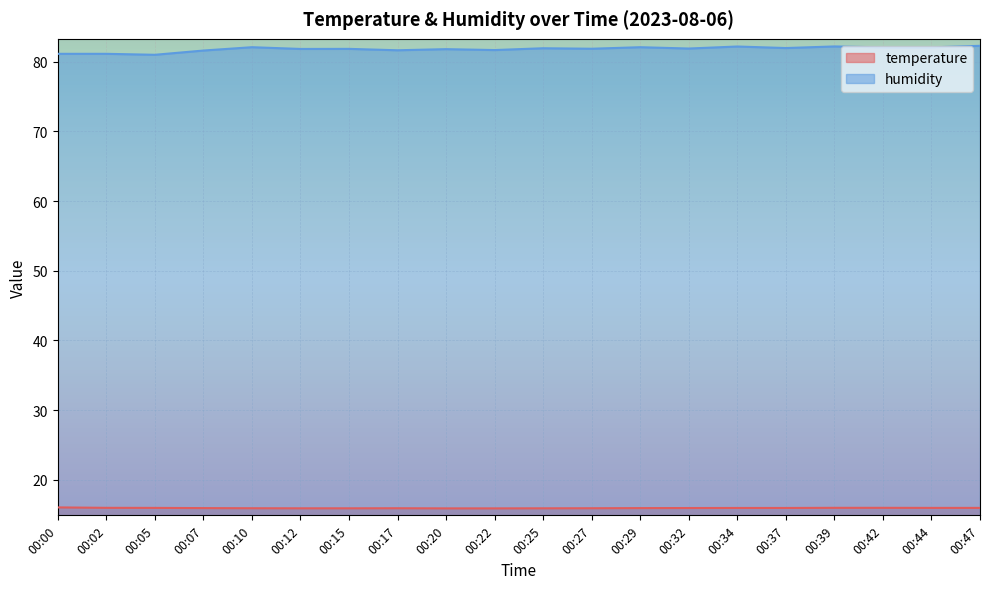

What is the value of the humidity point at the 7th from the left?

81.9